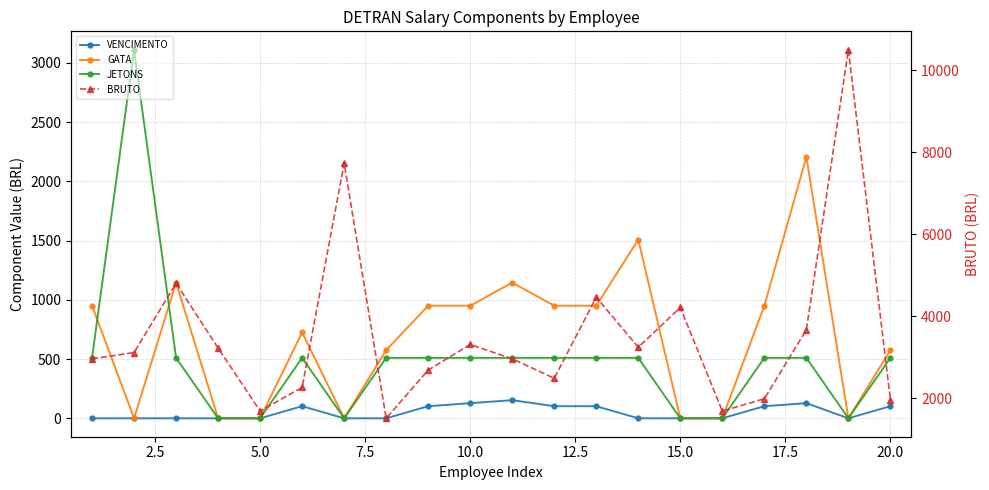

What is the maximum value for JETONS?

3110.0